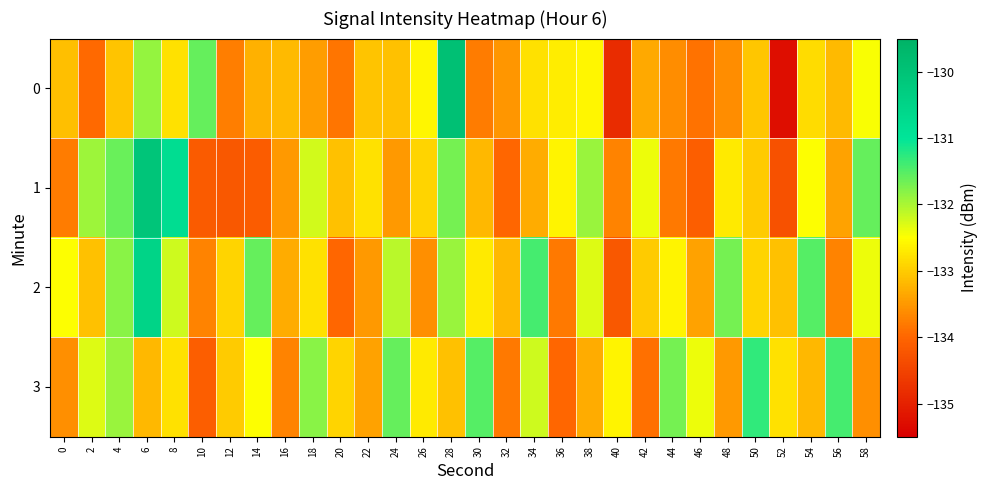

Reading right to left, list all the values displayed in this chart.

0: 58=-132.5	56=-133.2	54=-132.9	52=-135.3	50=-133.0	48=-133.6	46=-133.9	44=-133.6	42=-133.3	40=-134.8	38=-132.6	36=-132.7	34=-132.8	32=-133.5	30=-133.8	28=-129.9	26=-132.6	24=-133.1	22=-133.1	20=-133.8	18=-133.4	16=-133.2	14=-133.3	12=-133.8	10=-131.6	8=-132.8	6=-131.9	4=-133.1	2=-134.0	0=-133.1
1: 58=-131.6	56=-133.4	54=-132.5	52=-134.3	50=-133.0	48=-132.7	46=-134.1	44=-133.8	42=-132.4	40=-133.7	38=-131.9	36=-132.6	34=-133.3	32=-134.0	30=-133.2	28=-131.7	26=-132.9	24=-133.5	22=-132.8	20=-133.1	18=-132.2	16=-133.5	14=-134.1	12=-134.2	10=-134.2	8=-130.8	6=-130.1	4=-131.6	2=-131.9	0=-133.8
2: 58=-132.4	56=-133.7	54=-131.5	52=-133.1	50=-132.9	48=-131.7	46=-133.4	44=-132.6	42=-133.0	40=-134.2	38=-132.3	36=-133.8	34=-131.4	32=-133.2	30=-132.7	28=-131.9	26=-133.6	24=-132.1	22=-133.5	20=-134.0	18=-132.8	16=-133.3	14=-131.6	12=-132.9	10=-133.7	8=-132.2	6=-130.5	4=-131.8	2=-133.1	0=-132.5
3: 58=-133.6	56=-131.4	54=-133.2	52=-132.8	50=-131.3	48=-133.5	46=-132.4	44=-131.7	42=-133.9	40=-132.6	38=-133.3	36=-134.0	34=-132.2	32=-133.8	30=-131.5	28=-133.1	26=-132.7	24=-131.6	22=-133.4	20=-132.9	18=-131.8	16=-133.7	14=-132.5	12=-133.0	10=-134.1	8=-132.8	6=-133.2	4=-131.9	2=-132.3	0=-133.6